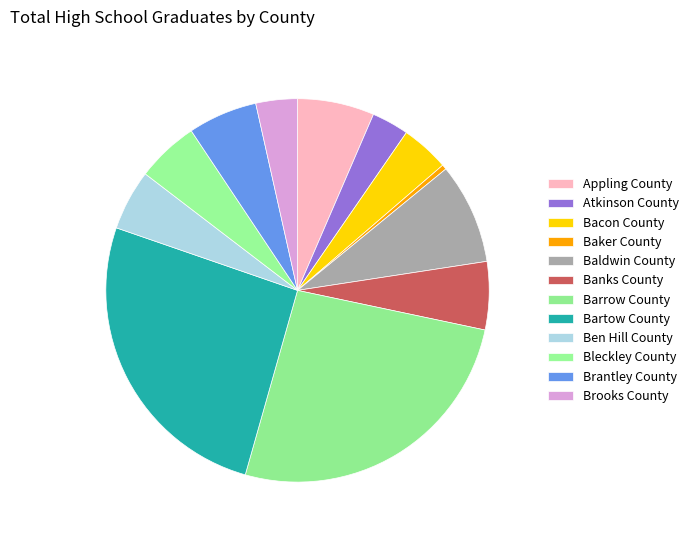

Approximately how many times larger is the value at Baldwin County compared to Bleckley County?

1.6